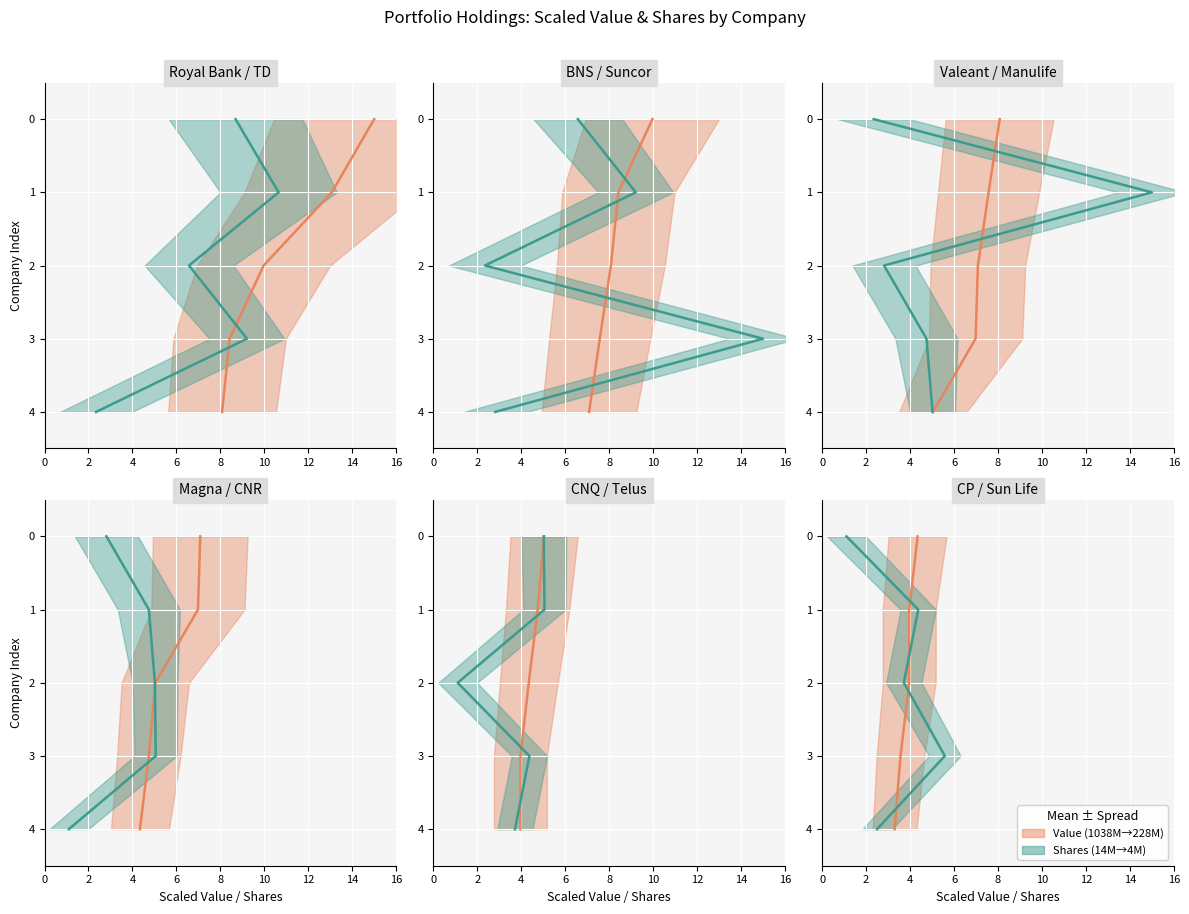

Which series has the largest total across all categories?

Value (mean)